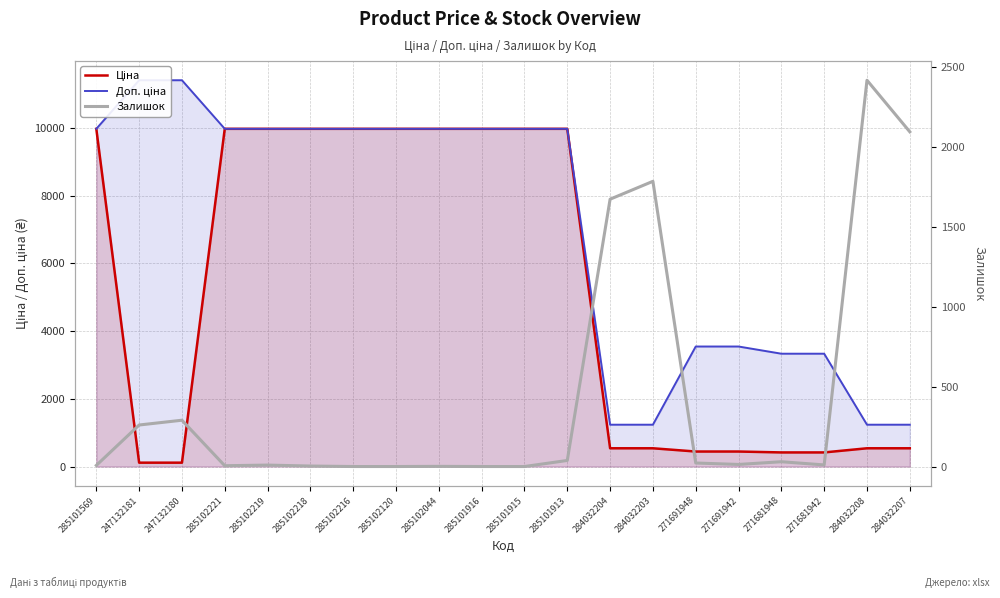

What is the sum of all Ціна values?

103853.5